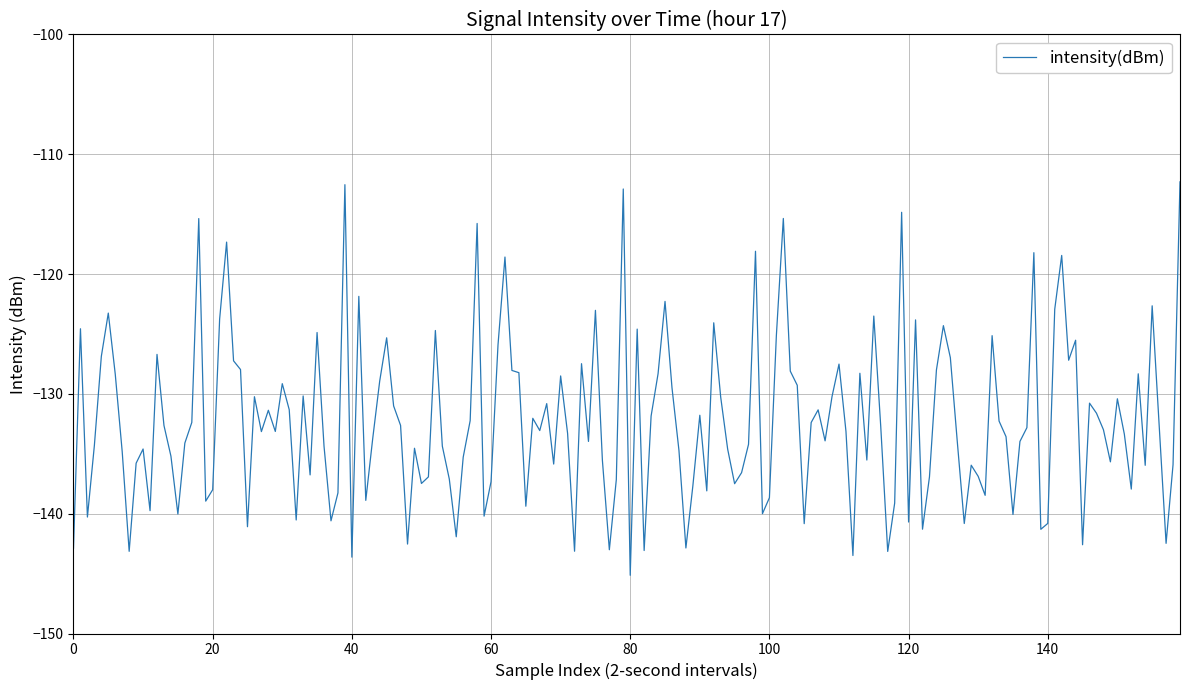

What is the smallest value displayed?

-145.1